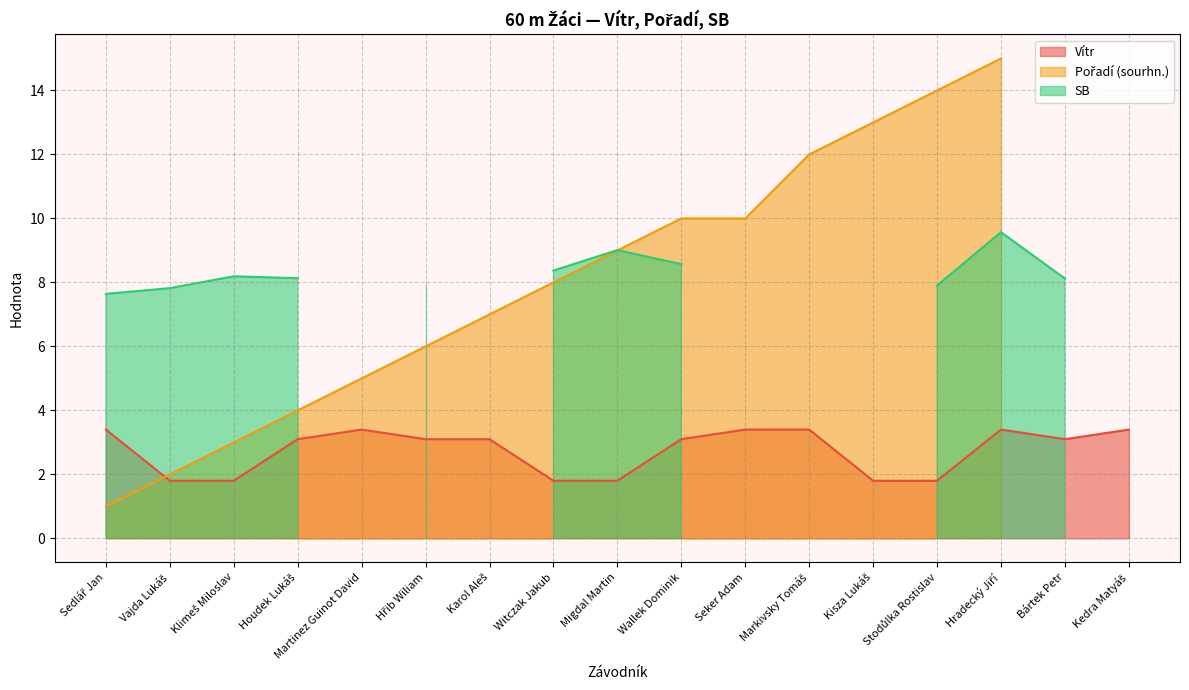

What is the label of the 5th point from the left?

Martinez Guinot David